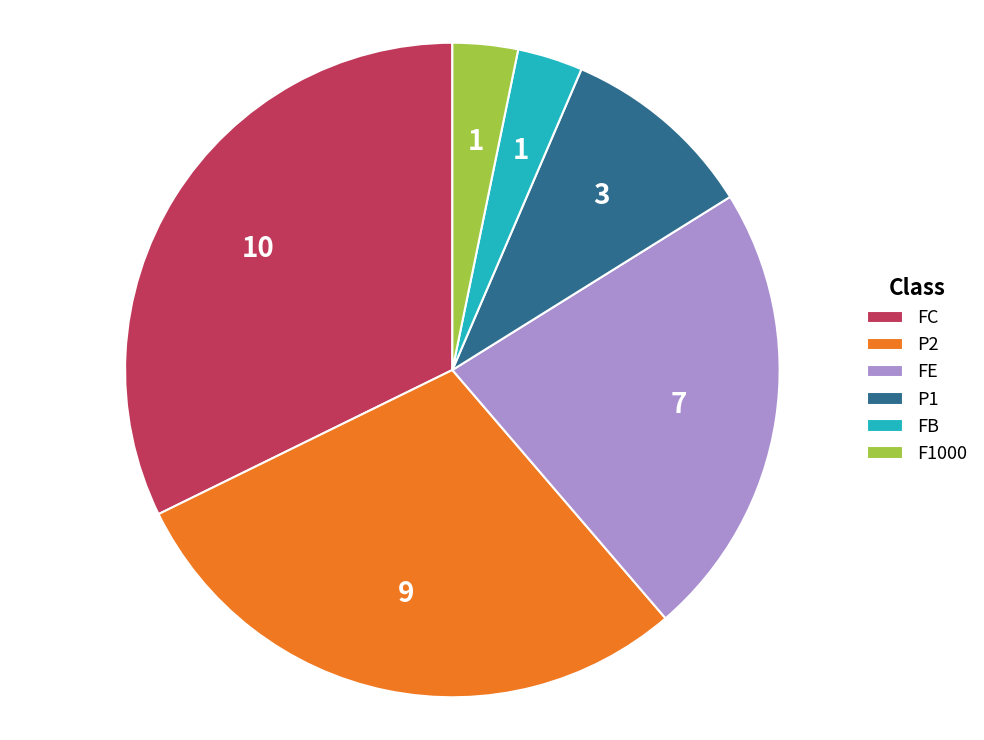

Which category has the biggest portion of the pie?

FC